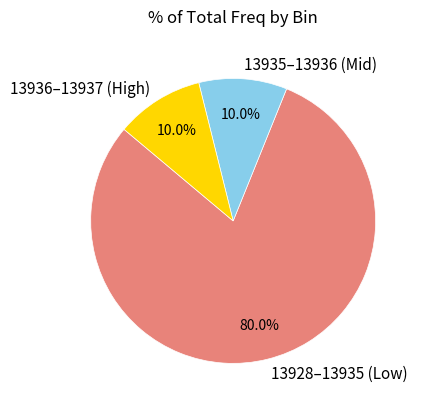

Is there a majority slice in this chart?

Yes